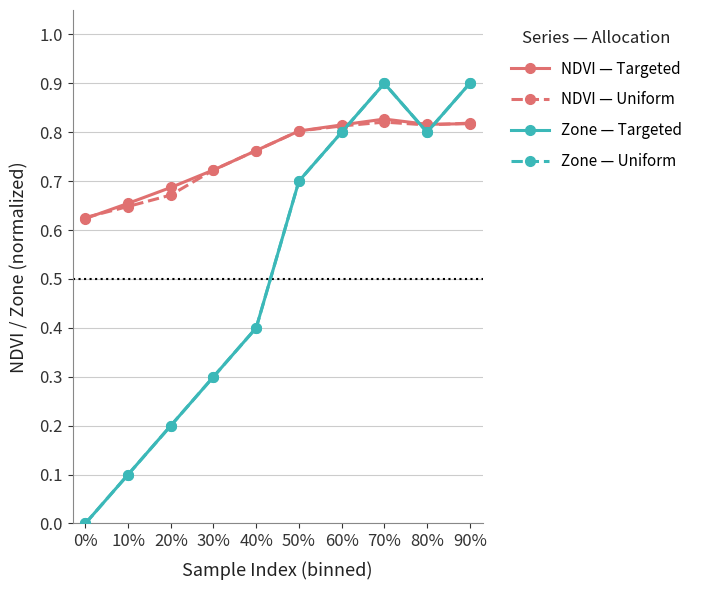

Is this an area chart (filled region under the line)?

No